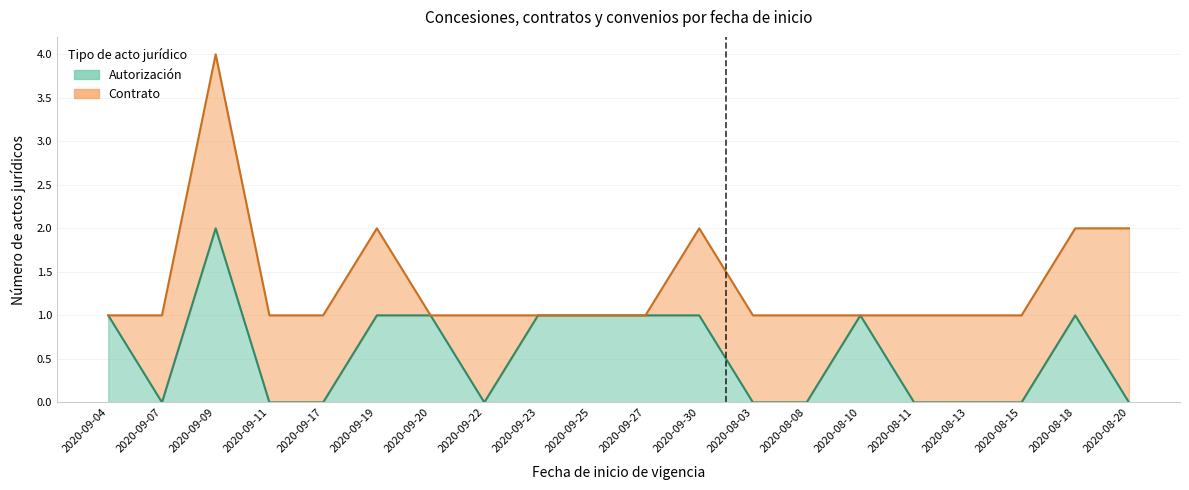

How many interior local peaks (higher than both neighbors) does the data have?

3